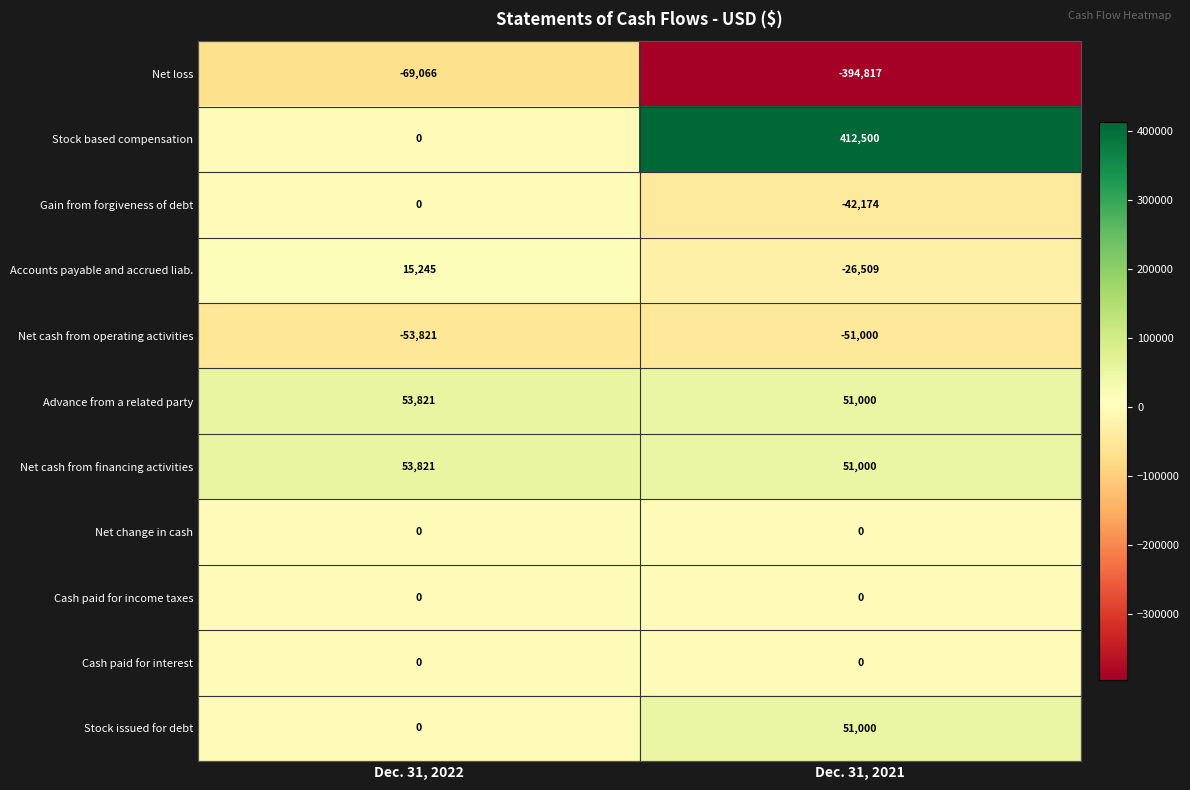

Between Dec. 31, 2022 and Dec. 31, 2021, which series saw the biggest shift?

Stock based compensation